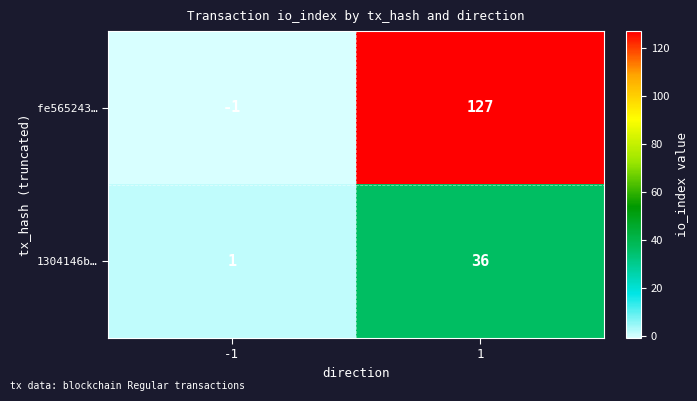

List the series in order of their peak value, lowest first.

1304146b…, fe565243…